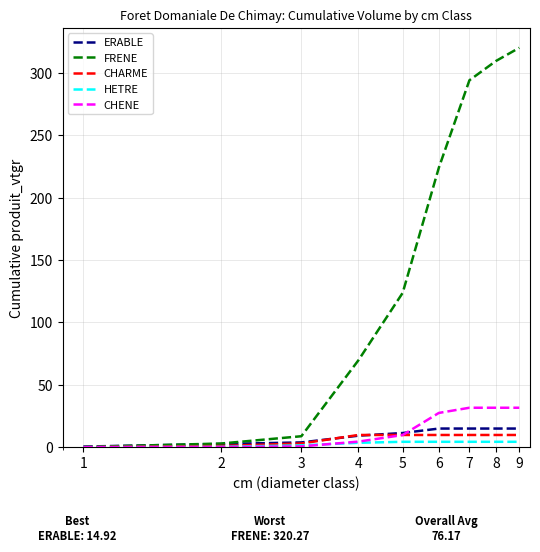

What is the highest value of the CHENE series?

31.6